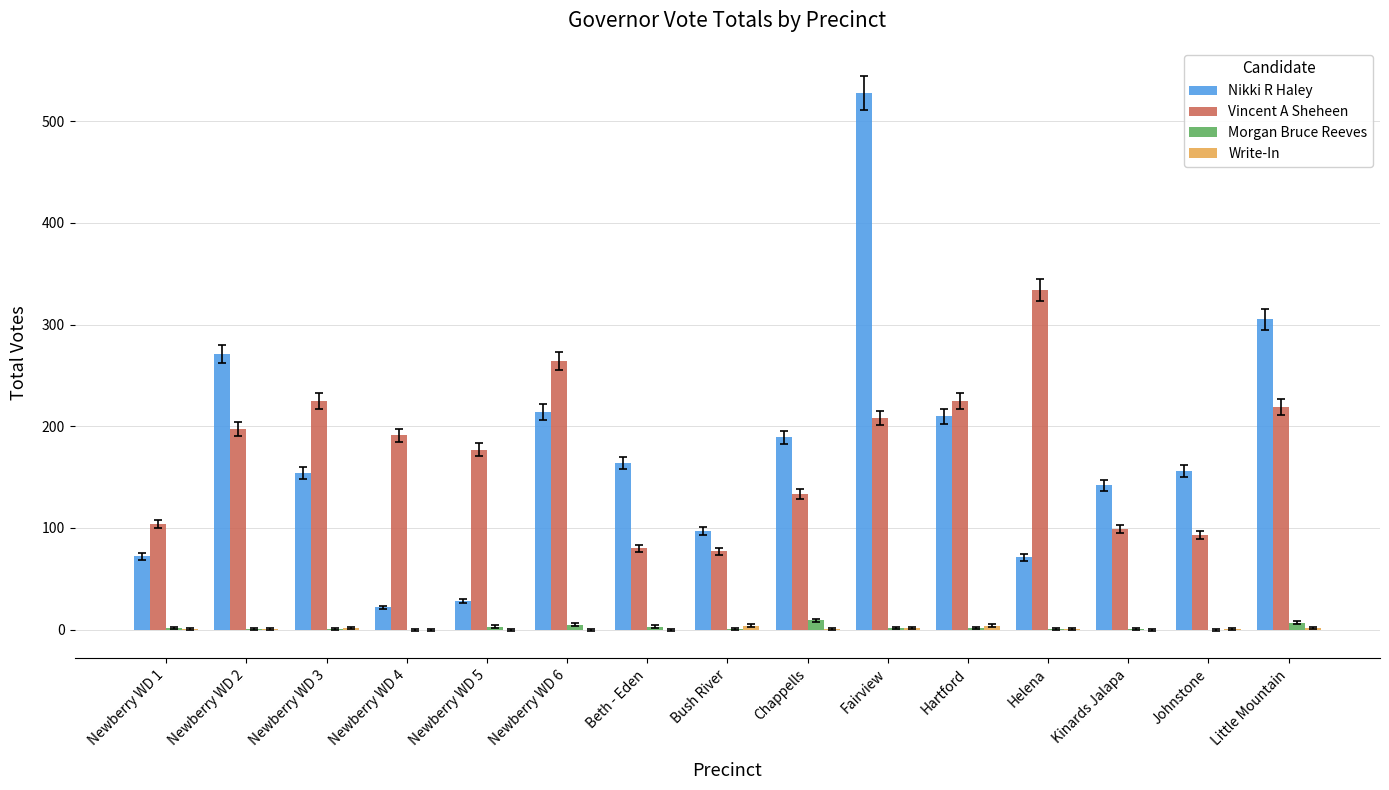

Which series changed the most between Newberry WD 5 and Little Mountain?

Nikki R Haley